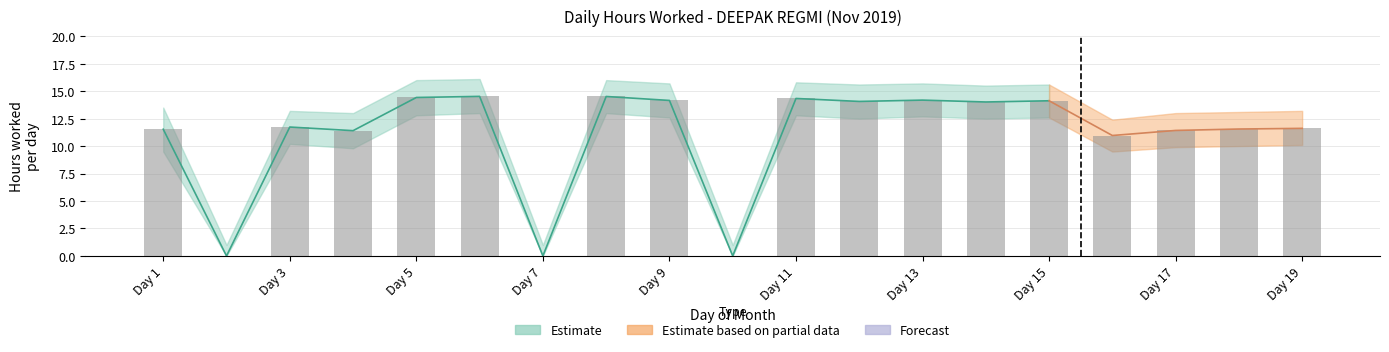

Count the number of categories in the chart.

19